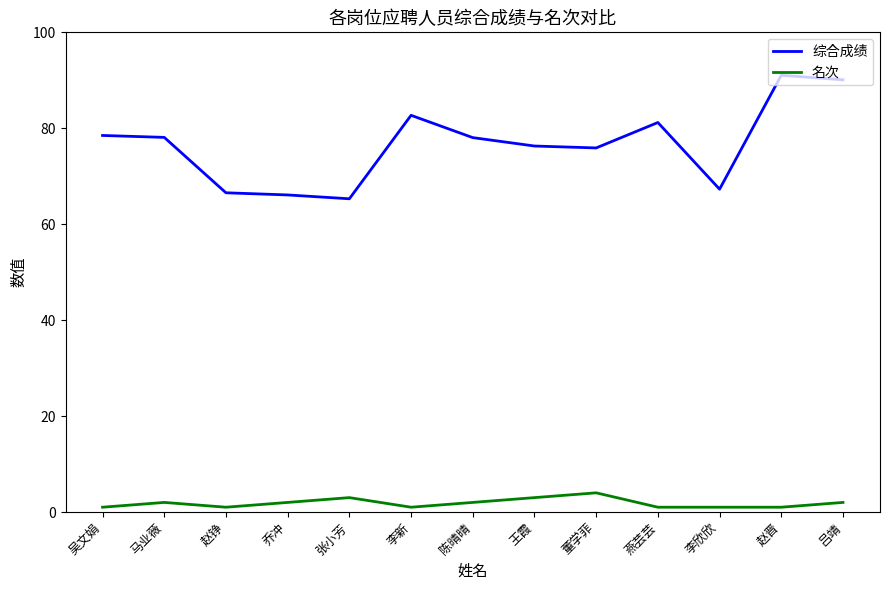

Is the value of 名次 at 燕芸芸 greater than the value of 综合成绩 at 李欣欣?

No